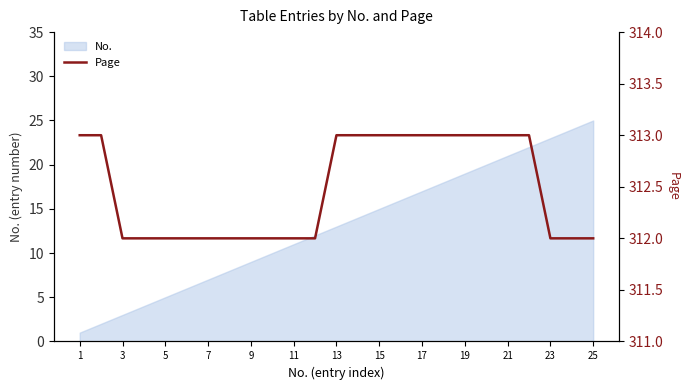

The No. series shows 11 at 11. True or false?

True